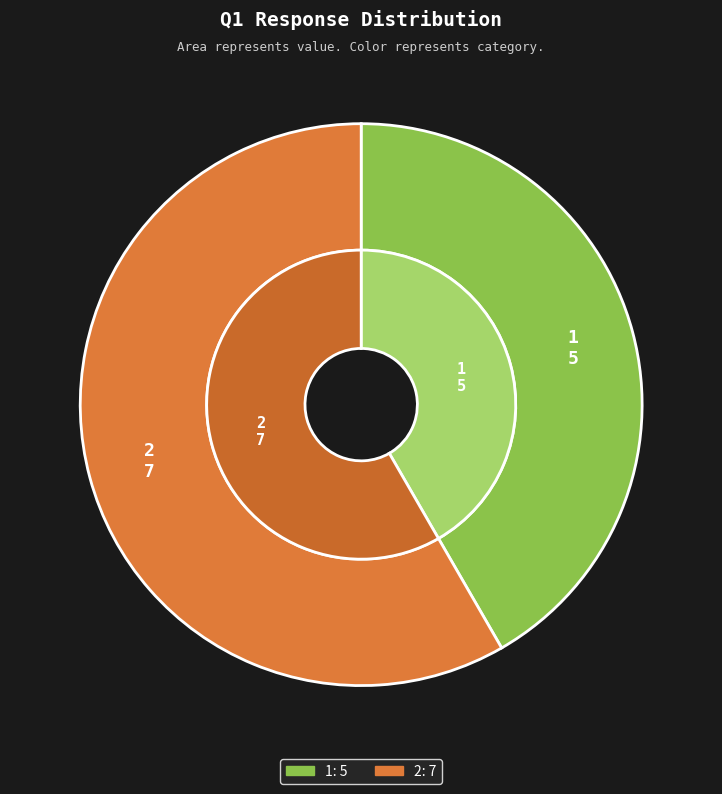

How many segments does this pie chart have?

2